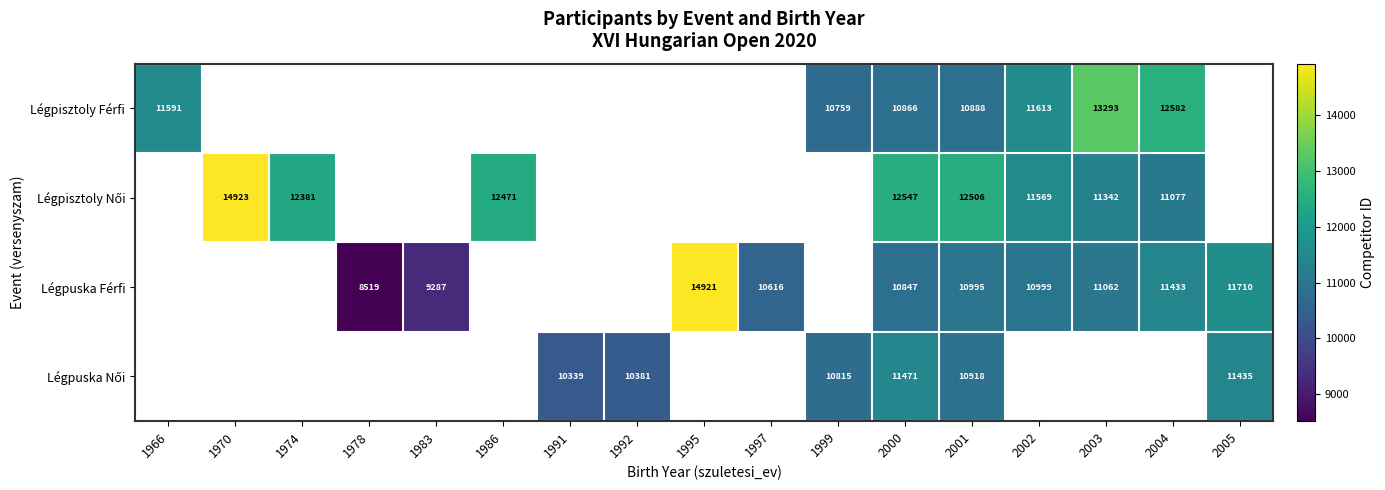

The Légpuska Férfi series shows 11710 at 2005. True or false?

True